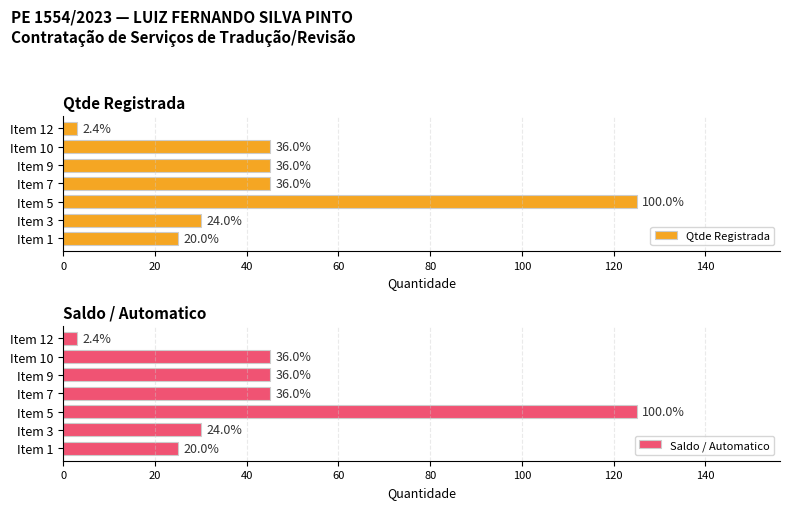

How many data points in Saldo / Automatico are less than 45?

3